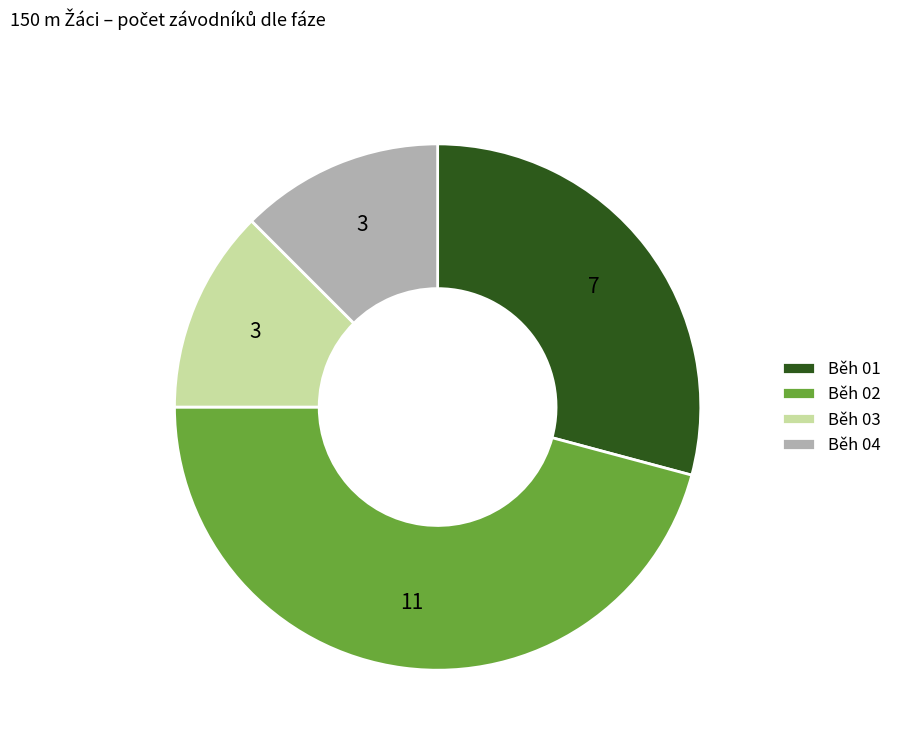

Which category has the biggest portion of the pie?

Běh 02